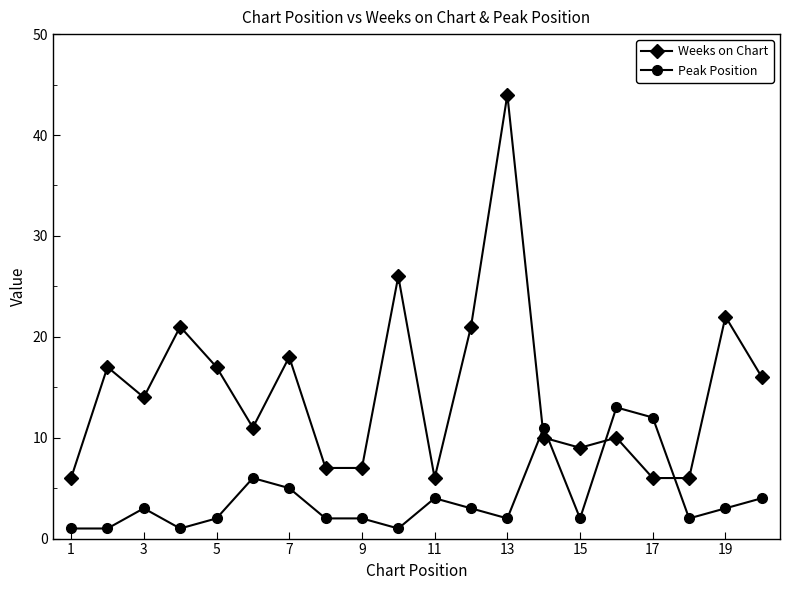

Which series has the largest total across all categories?

Weeks on Chart